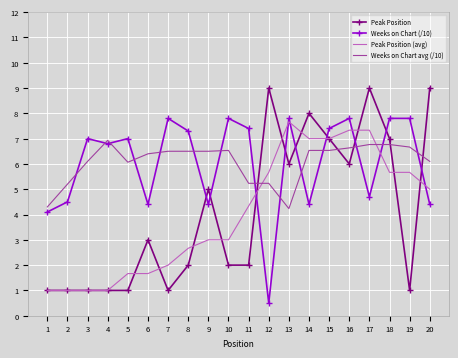

What is the difference between the maximum and minimum values in the Weeks on Chart avg (/10) series?

2.7